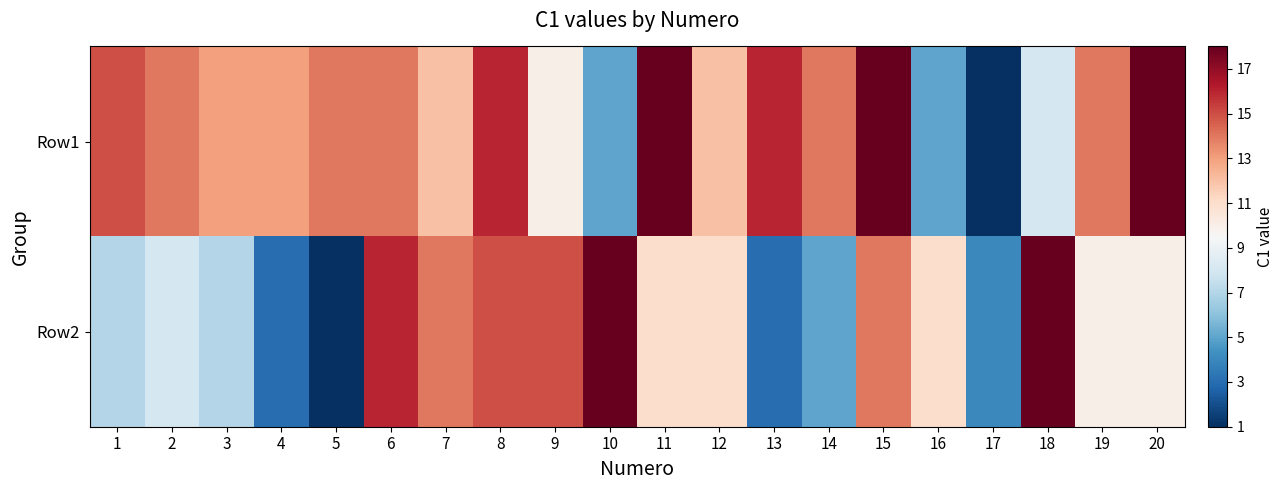

Reading right to left, transcribe all the data shown in this chart.

Row1: 20=18	19=14	18=8	17=1	16=5	15=18	14=14	13=16	12=12	11=18	10=5	9=10	8=16	7=12	6=14	5=14	4=13	3=13	2=14	1=15
Row2: 20=10	19=10	18=18	17=4	16=11	15=14	14=5	13=3	12=11	11=11	10=18	9=15	8=15	7=14	6=16	5=1	4=3	3=7	2=8	1=7